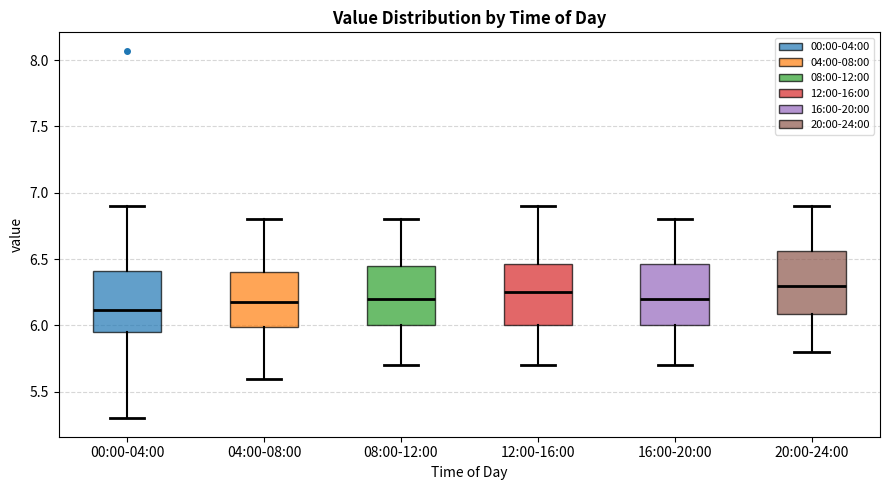

Reading left to right, read every box against the y-axis: the position of its median line, the range the box covers, and the ends of its whiskers. The values are not printed on the chart, so give them approximately, as read against the axis.

00:00-04:00: median 6.10, box 5.95 to 6.40, whiskers 5.30 to 6.90
04:00-08:00: median 6.20, box 6.00 to 6.40, whiskers 5.60 to 6.80
08:00-12:00: median 6.20, box 6.00 to 6.45, whiskers 5.70 to 6.80
12:00-16:00: median 6.25, box 6.00 to 6.45, whiskers 5.70 to 6.90
16:00-20:00: median 6.20, box 6.00 to 6.45, whiskers 5.70 to 6.80
20:00-24:00: median 6.30, box 6.10 to 6.55, whiskers 5.80 to 6.90